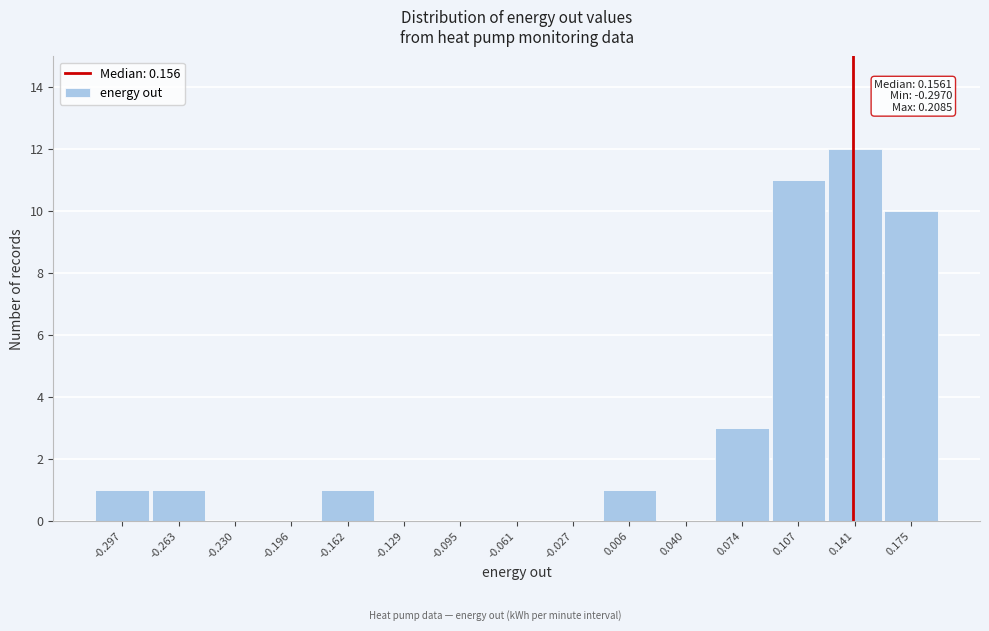

Reading left to right, extract all data points from this chart.

-0.297=1	-0.263=1	-0.230=0	-0.196=0	-0.162=1	-0.129=0	-0.095=0	-0.061=0	-0.027=0	0.006=1	0.040=0	0.074=3	0.107=11	0.141=12	0.175=10